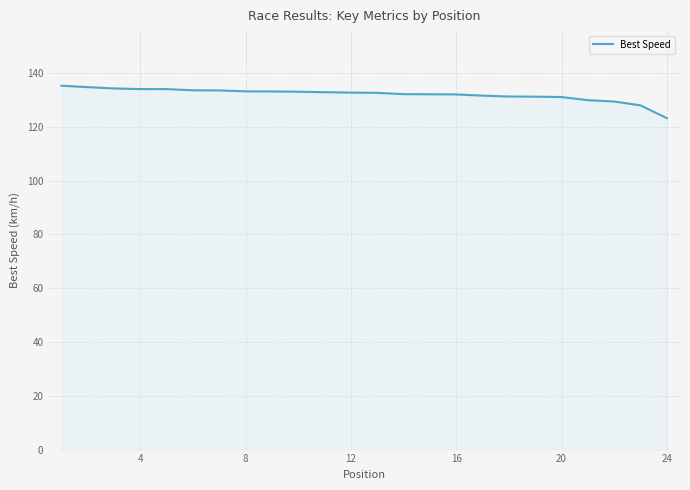

What is the smallest value displayed?

123.3